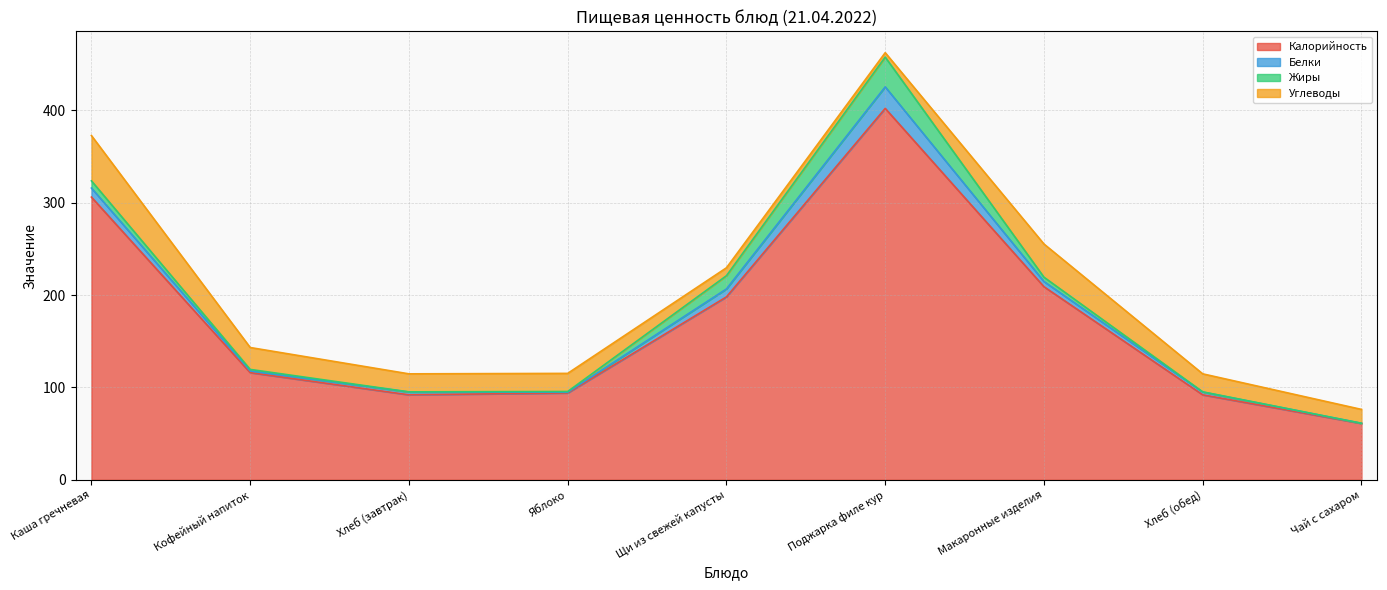

How many lines are shown in the chart?

4